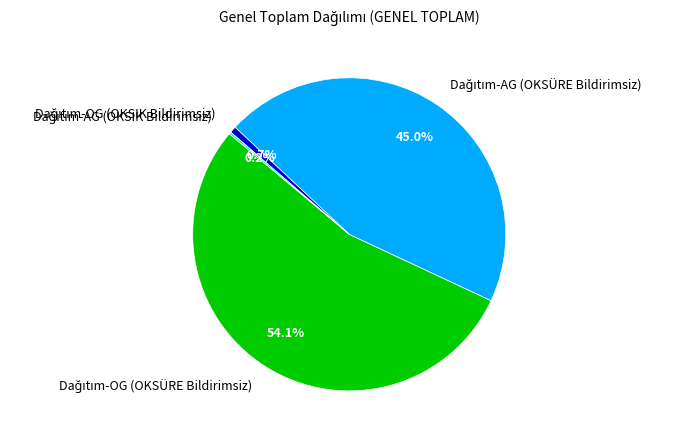

Does any single category account for the majority?

Yes